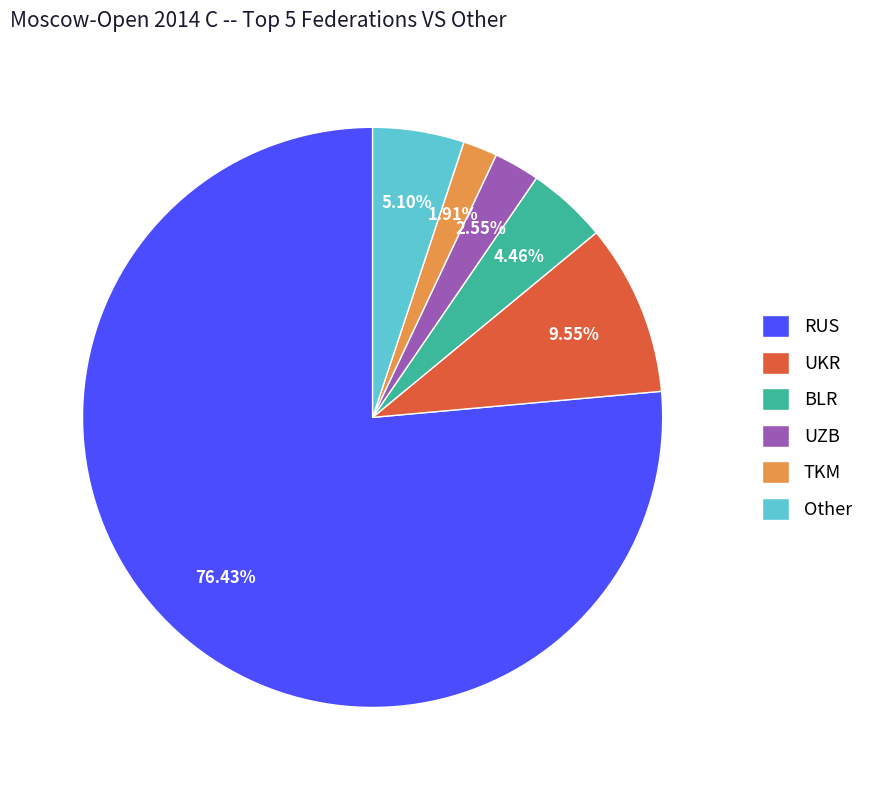

Which has a higher value, UKR or TKM?

UKR